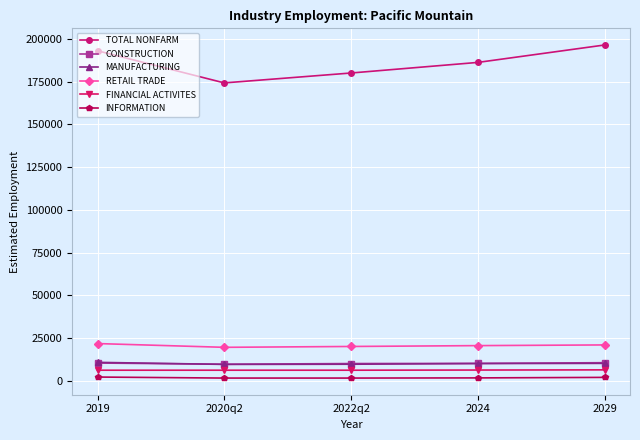

Which series has the largest total across all categories?

TOTAL NONFARM